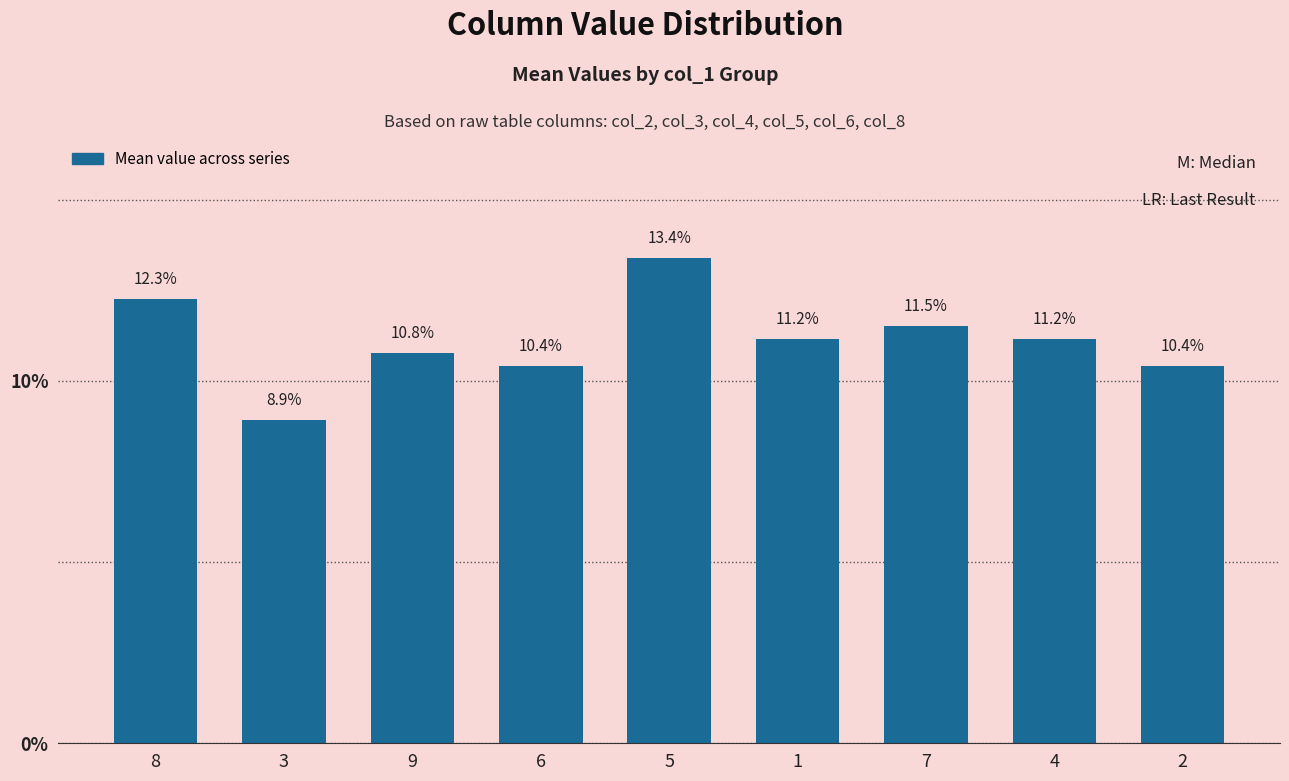

At which category does the chart reach its minimum across all series?

3